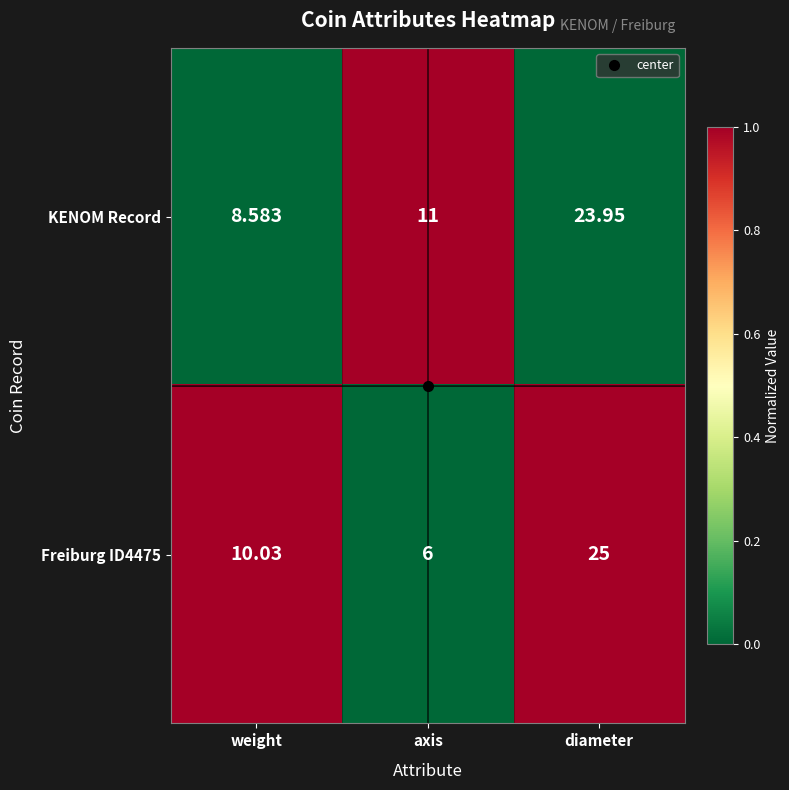

Which series has the largest total across all categories?

KENOM Record